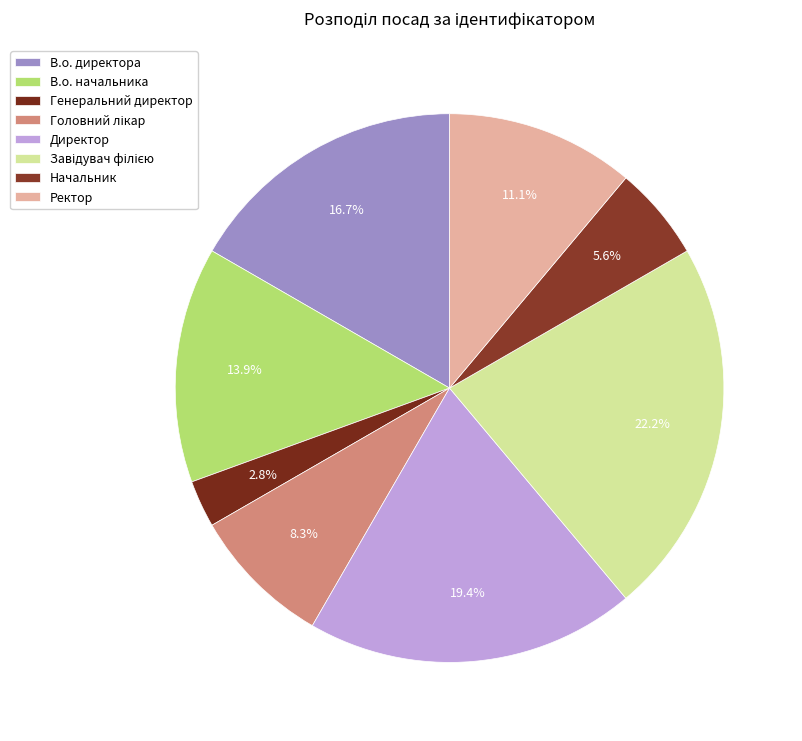

To the nearest percent, what is the average slice percentage?

12%